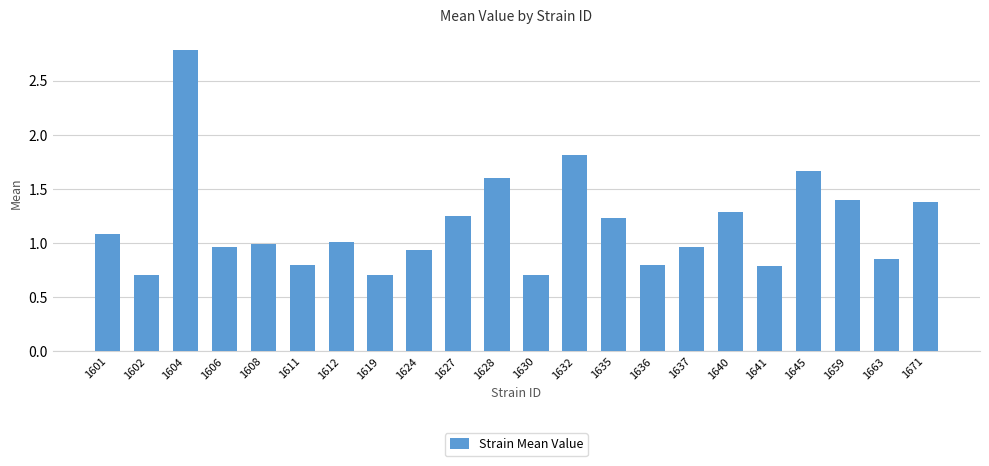

Where does the data first go above 1?

1601